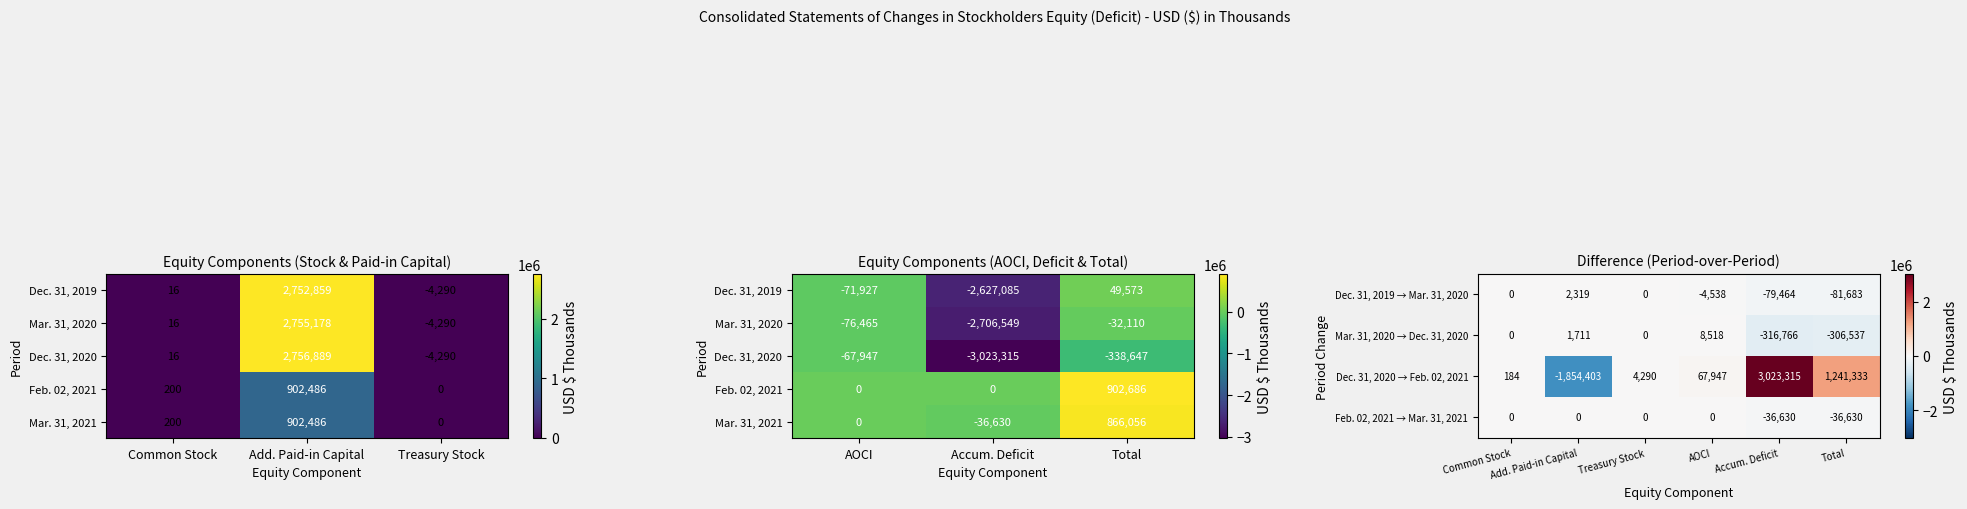

How many positive values does the Mar. 31, 2020 series have?

2